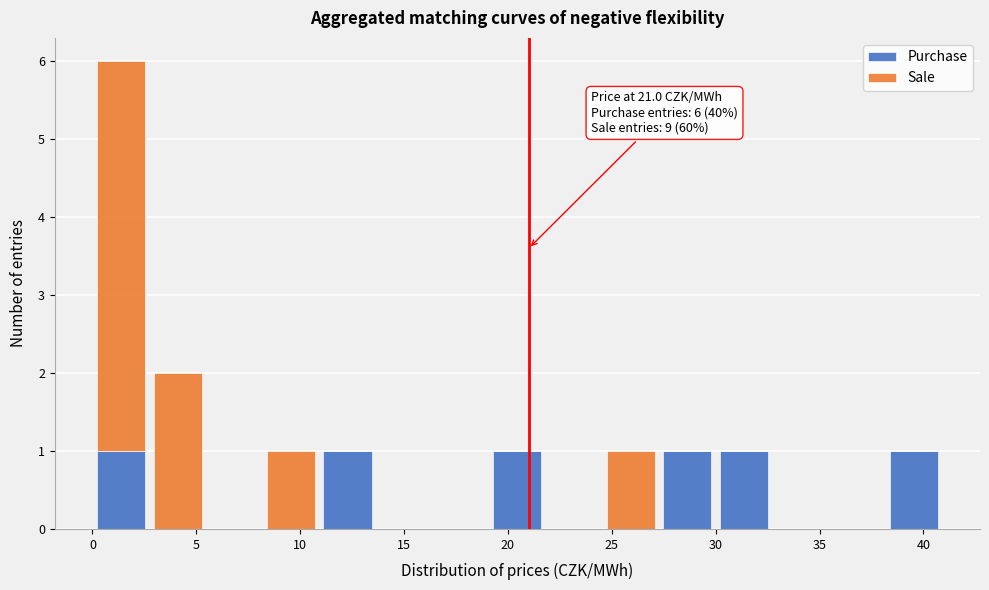

Which range on the x-axis has the tallest stacked bar (by total height)?

0.0 to 2.5